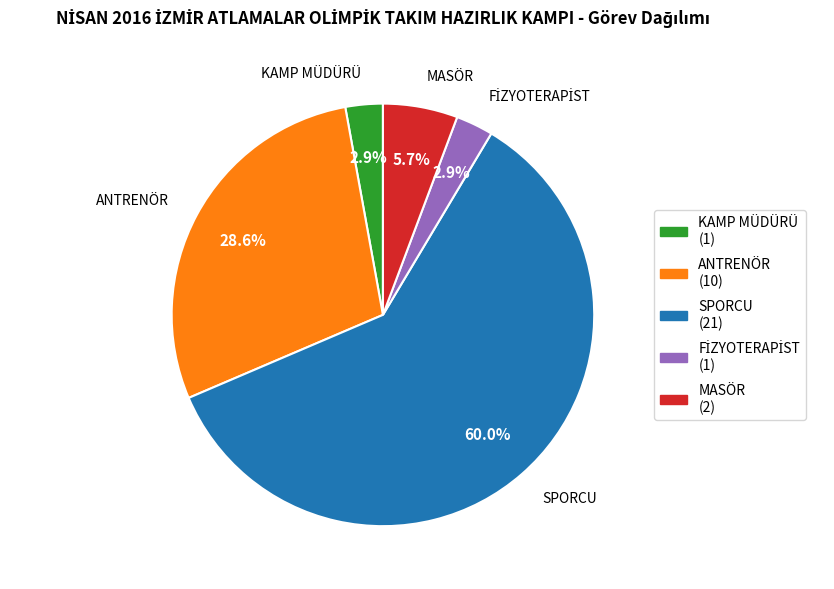

True or false: SPORCU accounts for 54% of the total.

False